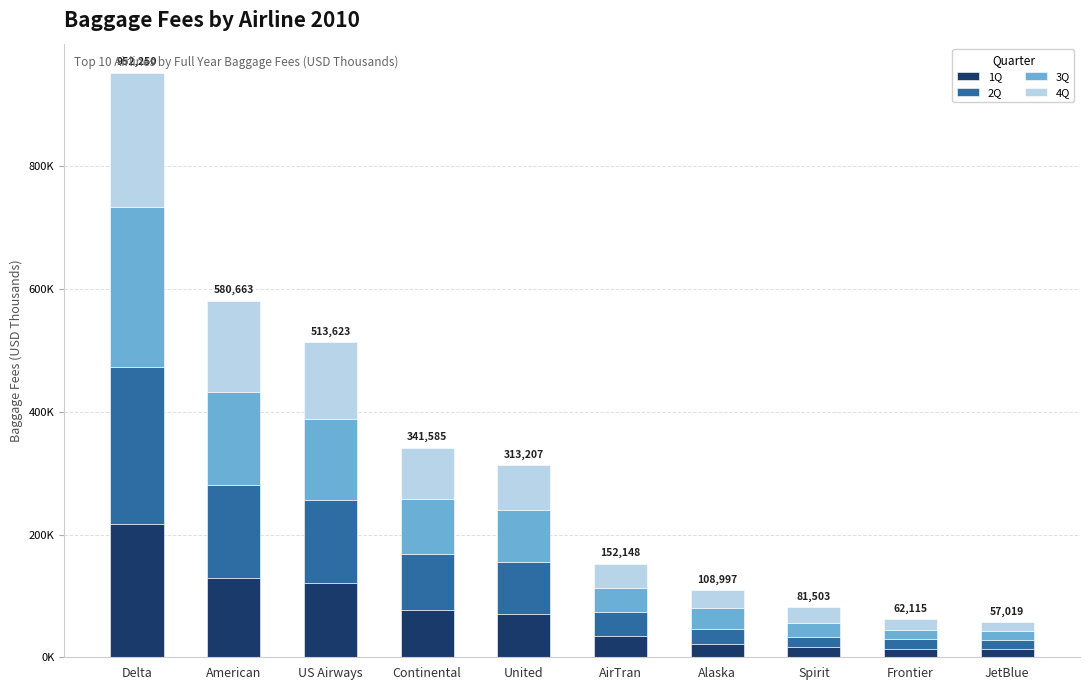

The value of 3Q at AirTran is 38139. True or false?

True